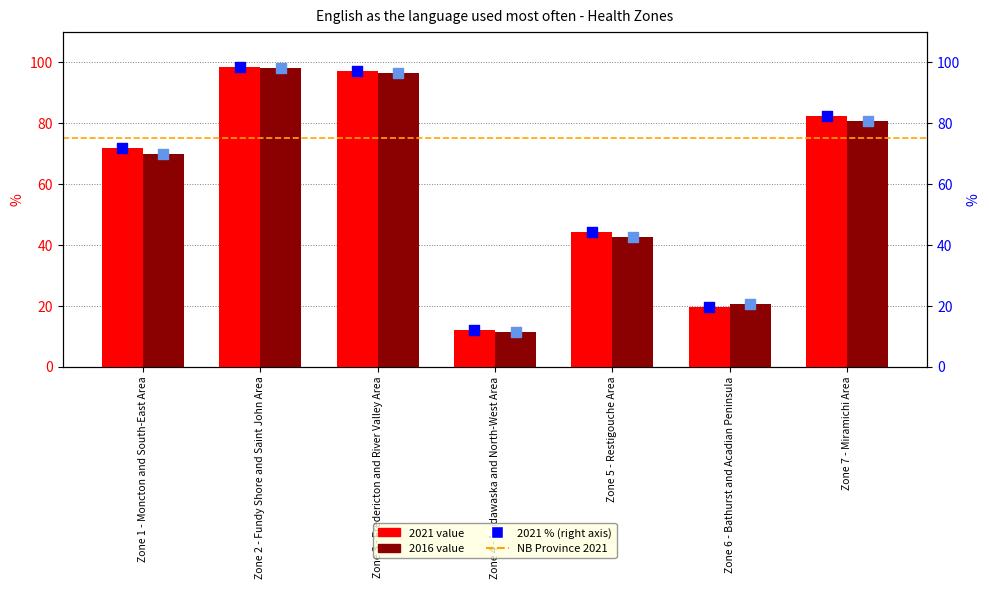

Which series has the largest total across all categories?

2021